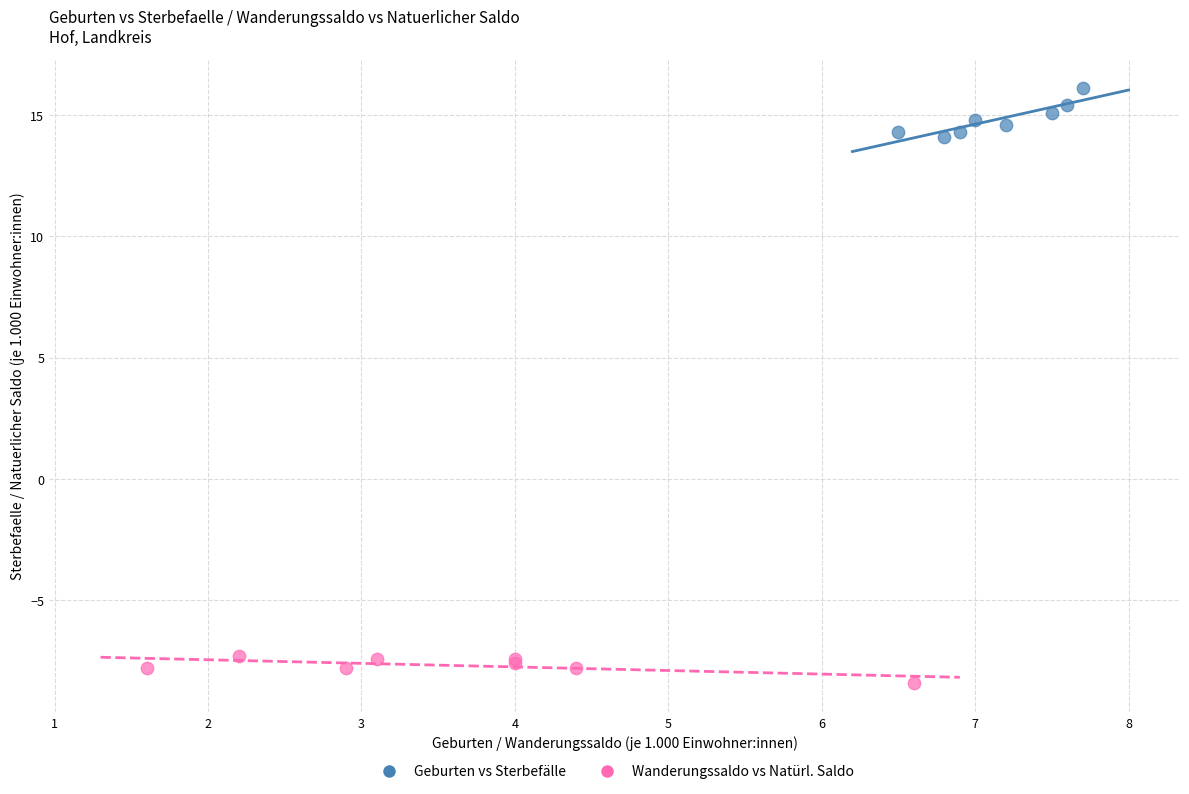

Which series reaches the minimum Y coordinate?

Wanderungssaldo vs Natürl. Saldo